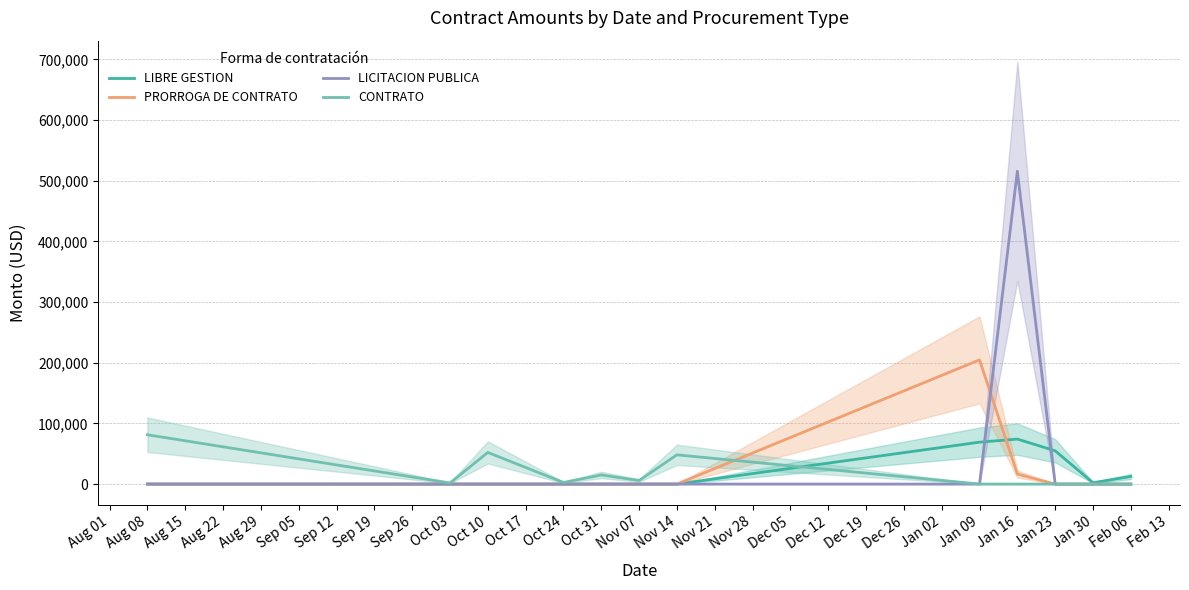

True or false: LICITACION PUBLICA has a value of -303591.5 at Sep 19.

False